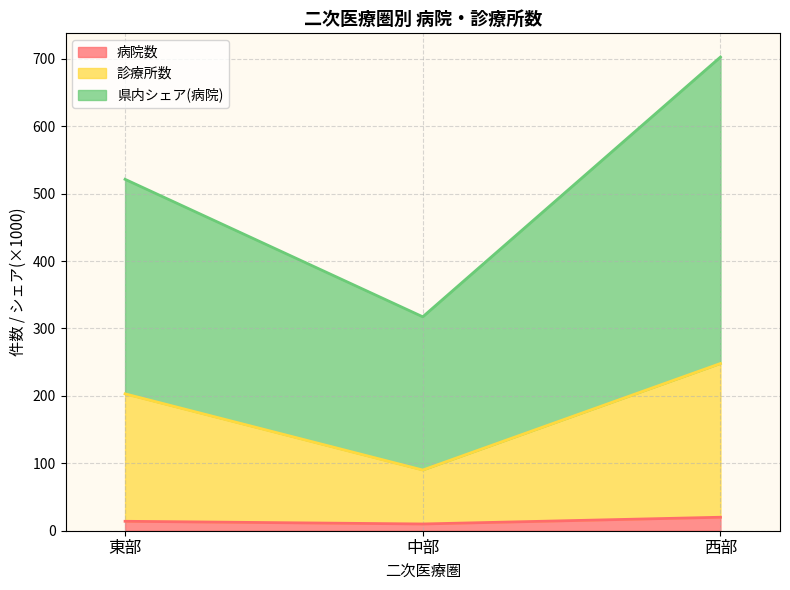

Rank the series at 西部 from highest to lowest value.

県内シェア(病院), 診療所数, 病院数